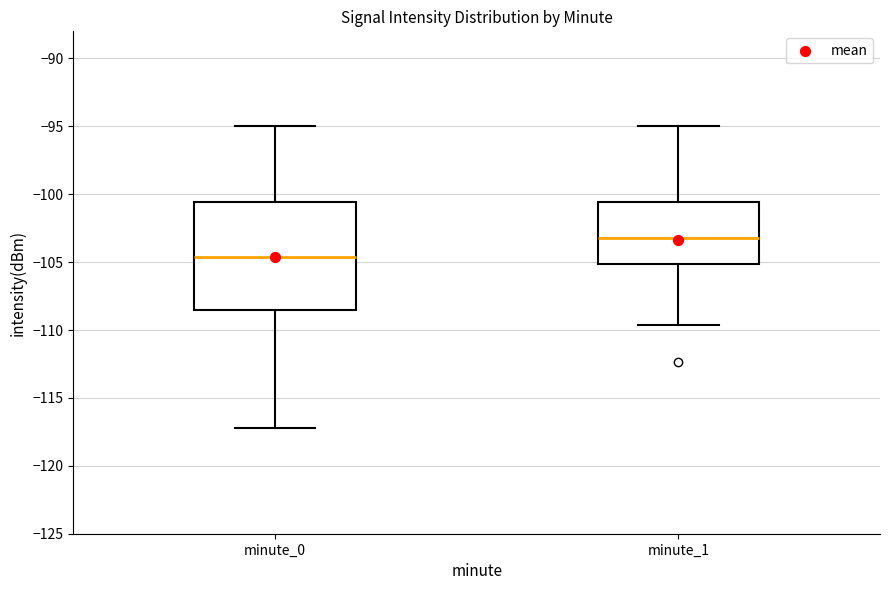

Where does the median line of the box for minute_0 sit on the y-axis? The values are not printed on the chart, so give them approximately, as read against the axis.

-104.5